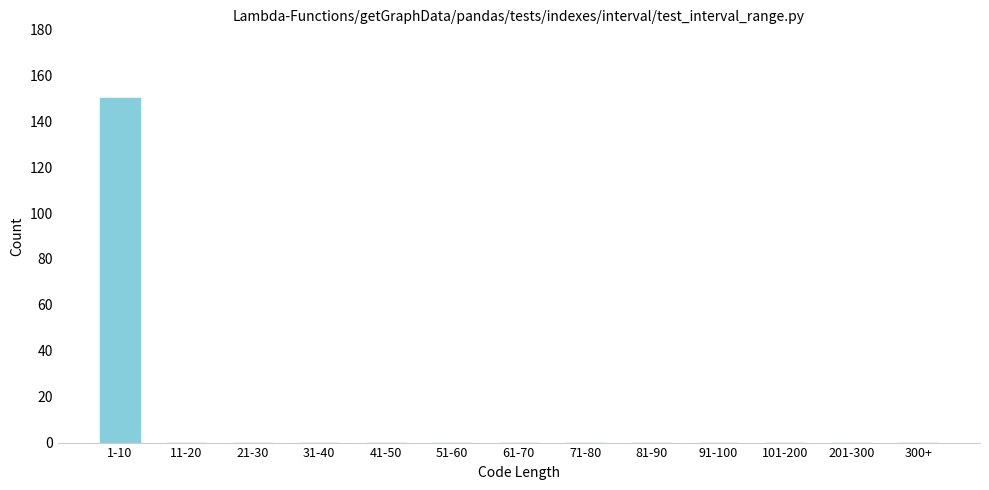

Reading left to right, transcribe all the data shown in this chart.

1-10=150	11-20=0	21-30=0	31-40=0	41-50=0	51-60=0	61-70=0	71-80=0	81-90=0	91-100=0	101-200=0	201-300=0	300+=0